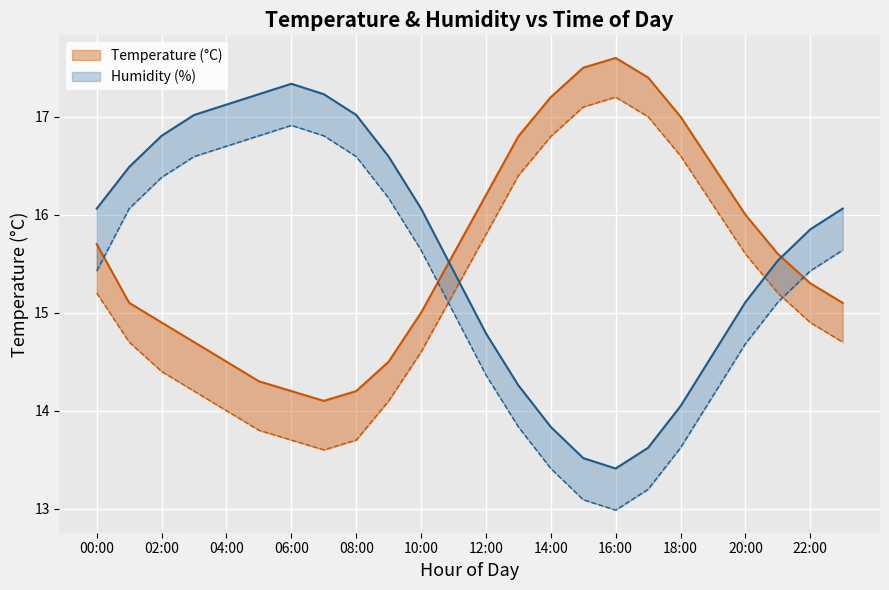

Which has a higher value, 08:00 or 04:00?

04:00